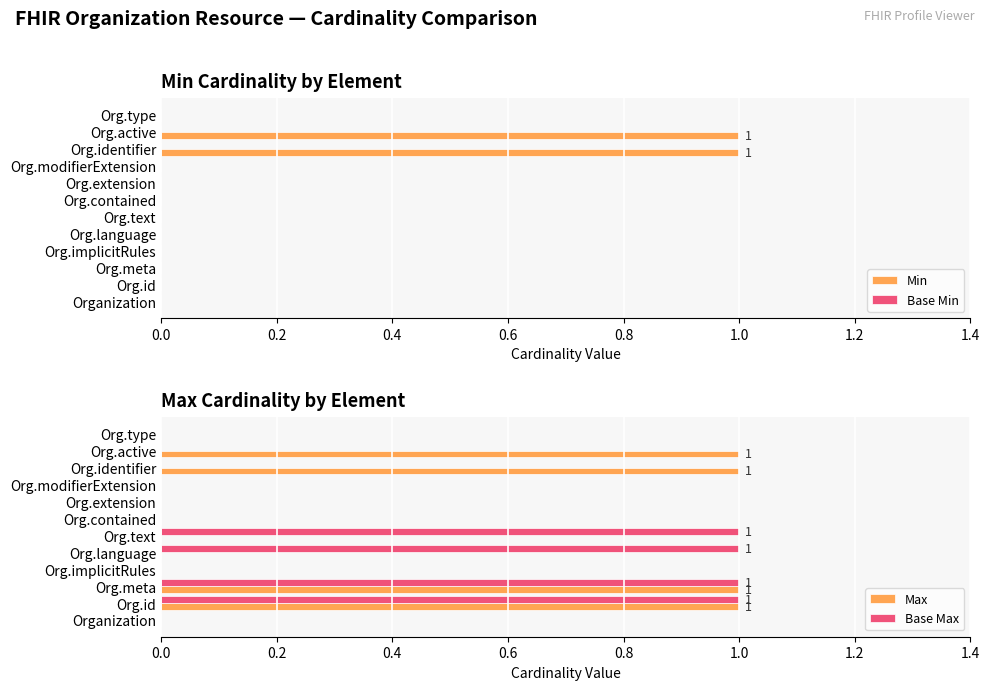

The value of Min at Org.type is 1. True or false?

False